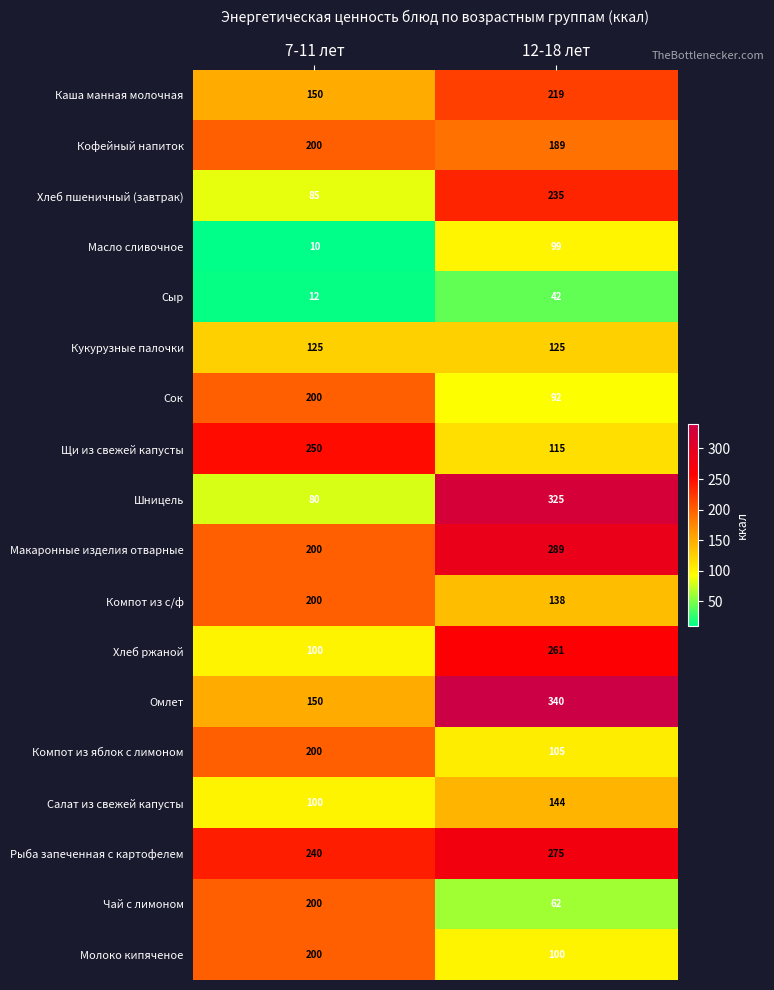

At which category is the sum across all series the highest?

12-18 лет